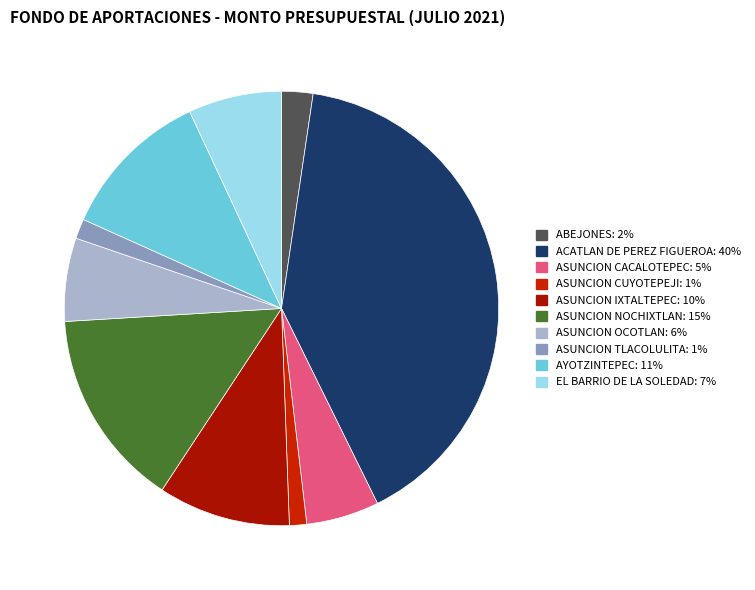

Is it true that ACATLAN DE PEREZ FIGUEROA is 31% of the pie?

False